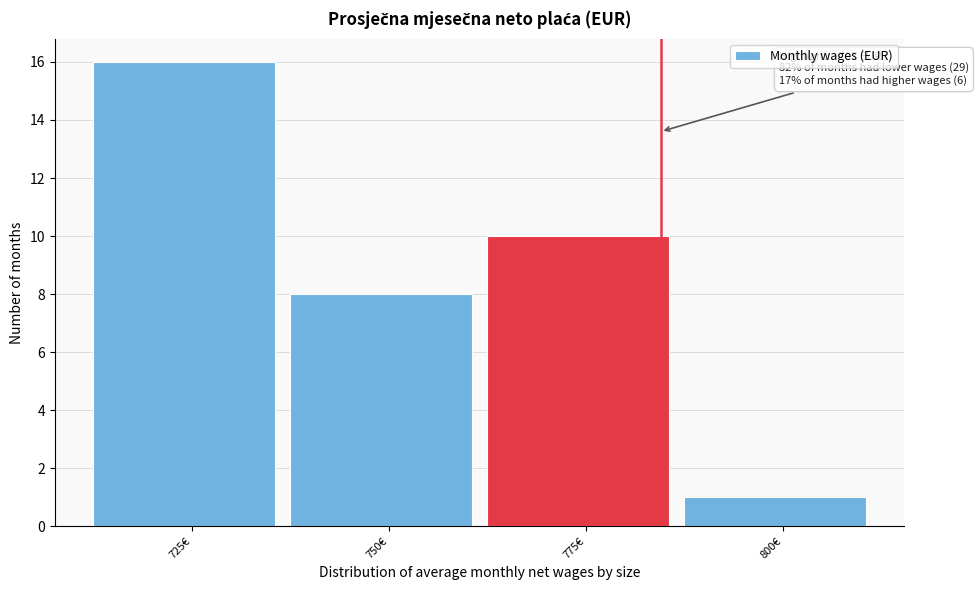

Reading left to right, transcribe all the data shown in this chart.

16	8	10	1